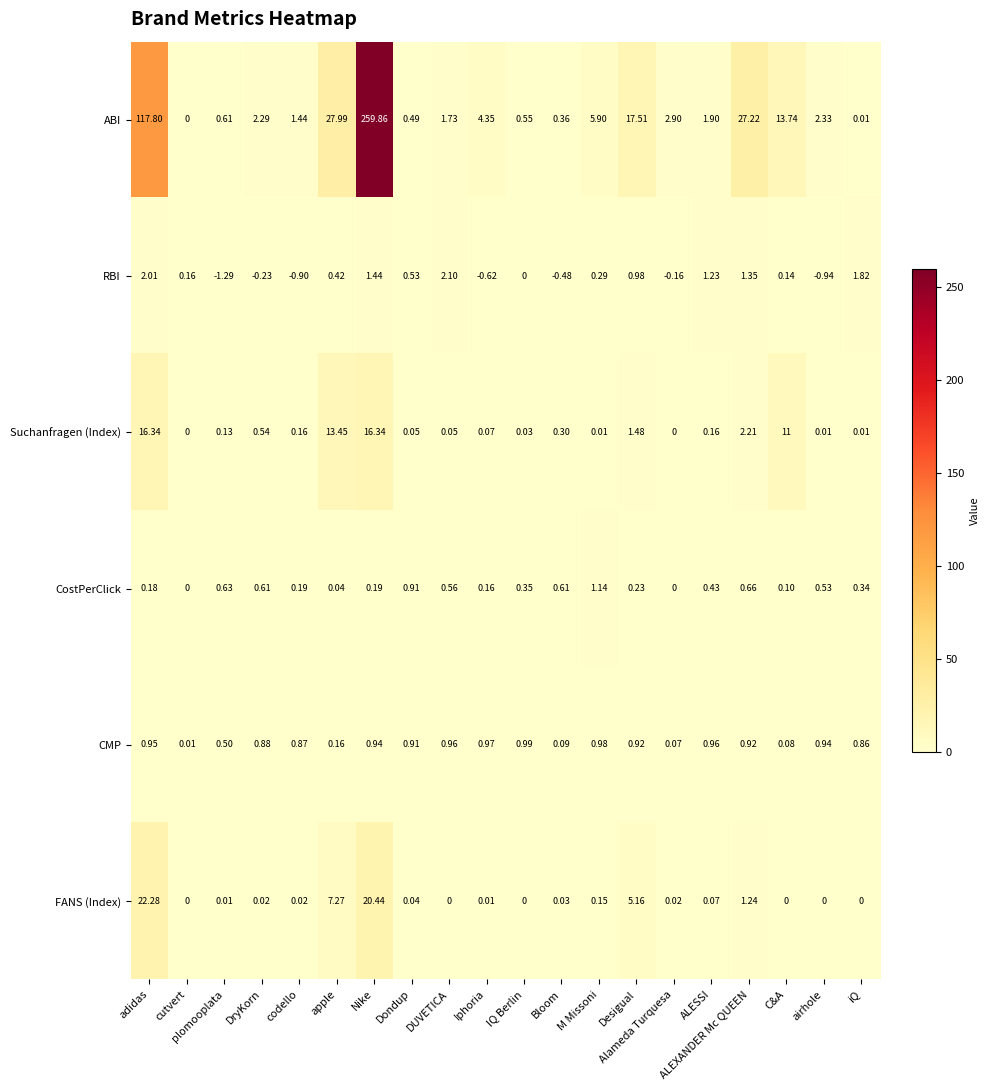

Which series has the widest spread of values?

ABI